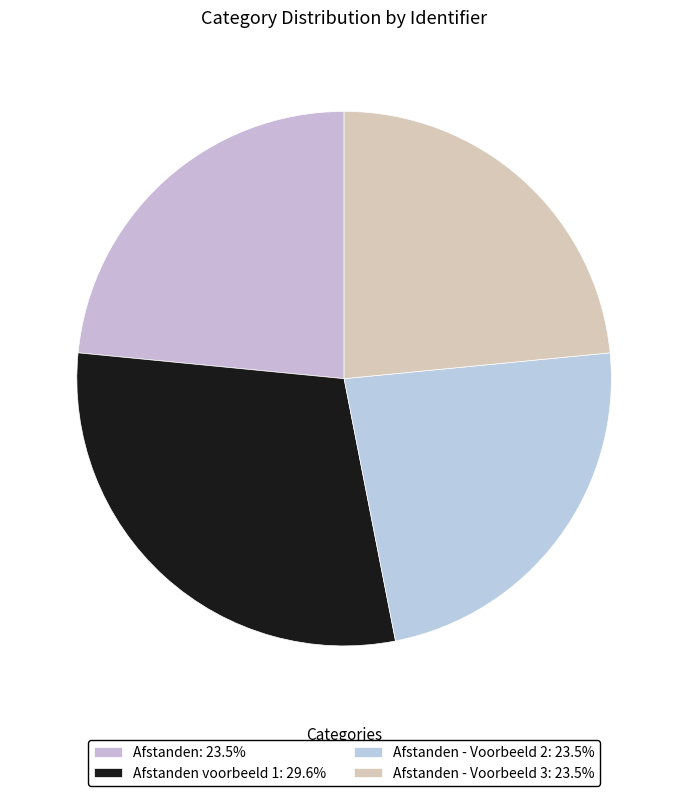

How many slices are in this pie chart?

4